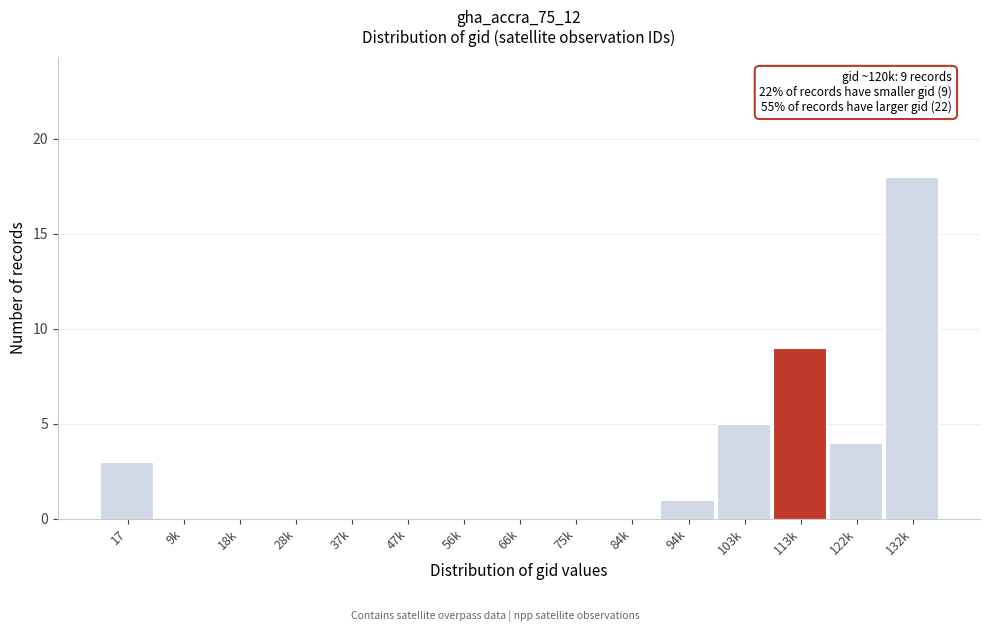

Reading left to right, list all the values displayed in this chart.

17=3	9k=0	18k=0	28k=0	37k=0	47k=0	56k=0	66k=0	75k=0	84k=0	94k=1	103k=5	113k=9	122k=4	132k=18